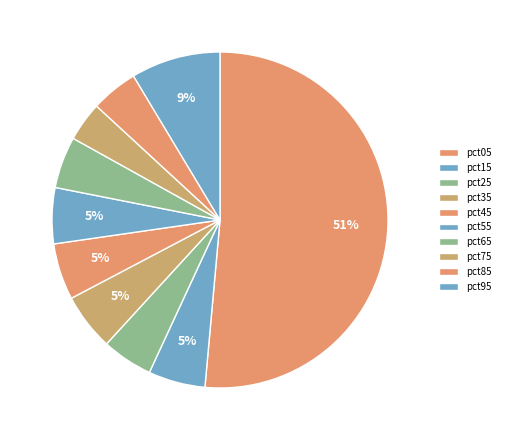

What is the ratio of the value at pct15 to the value at pct95?

0.6